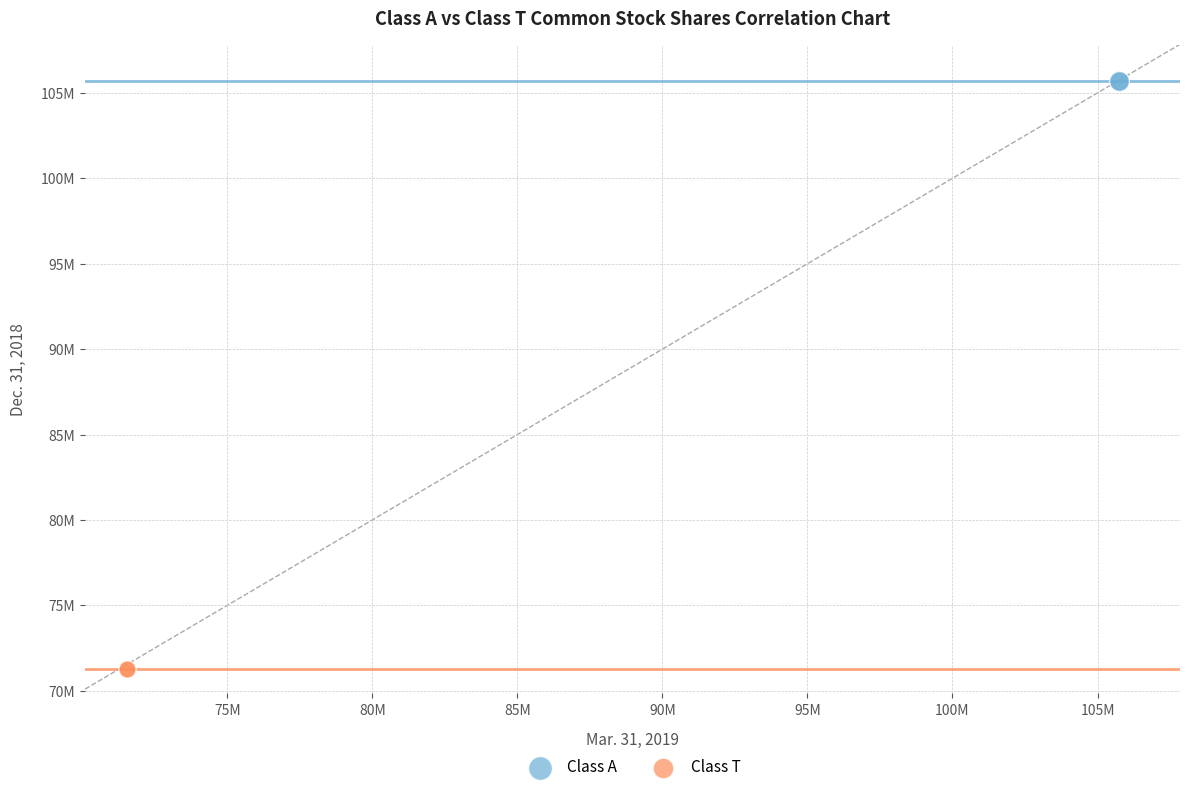

What are all the series names shown in the legend?

Class A, Class T